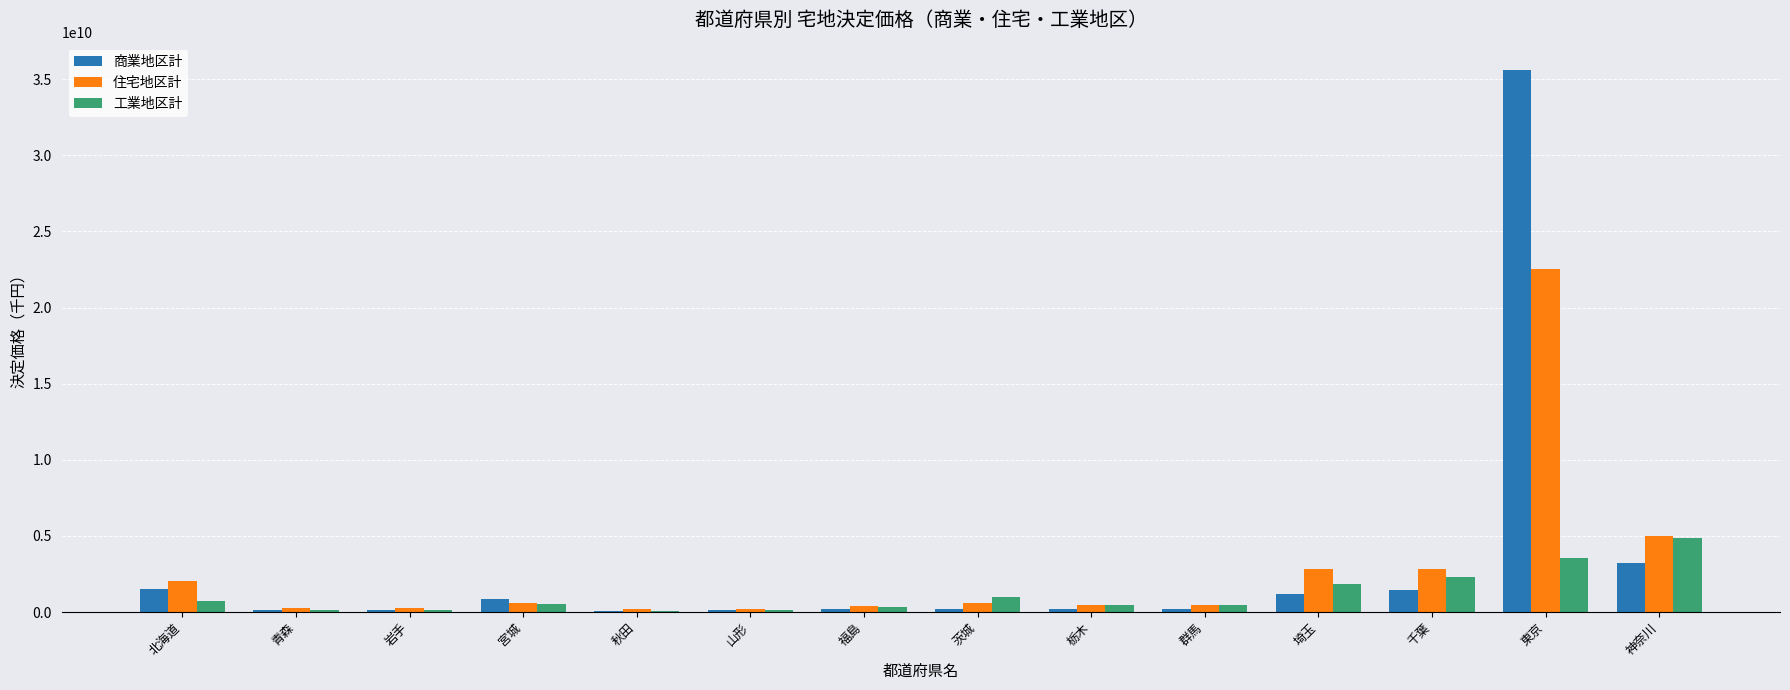

Which series has the largest total across all categories?

商業地区計